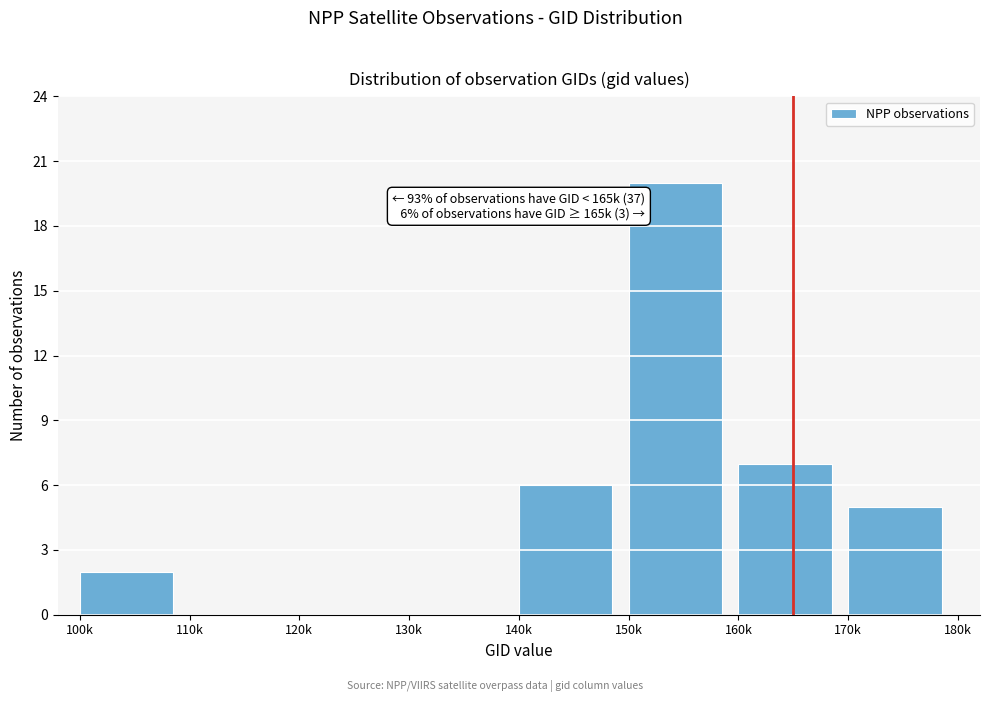

Reading left to right, what are all the values shown in this chart?

100k=2	110k=0	120k=0	130k=0	140k=6	150k=20	160k=7	170k=5